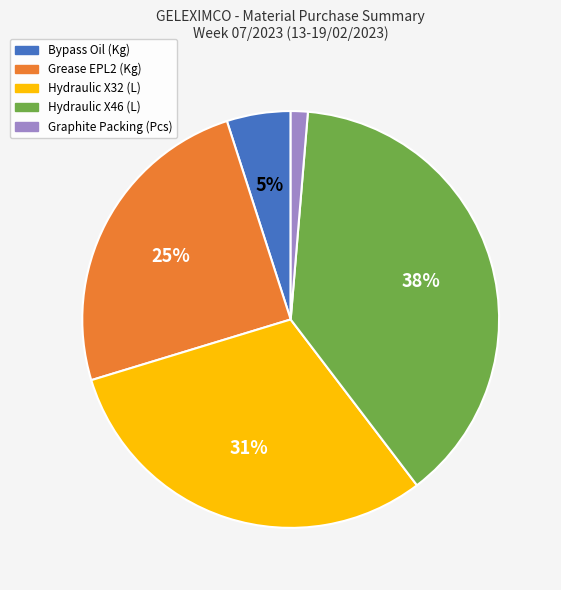

Is there a majority slice in this chart?

No